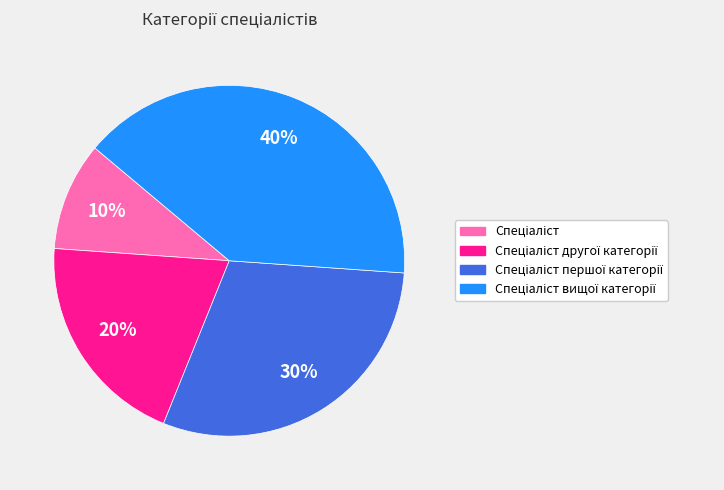

Is there a majority slice in this chart?

No